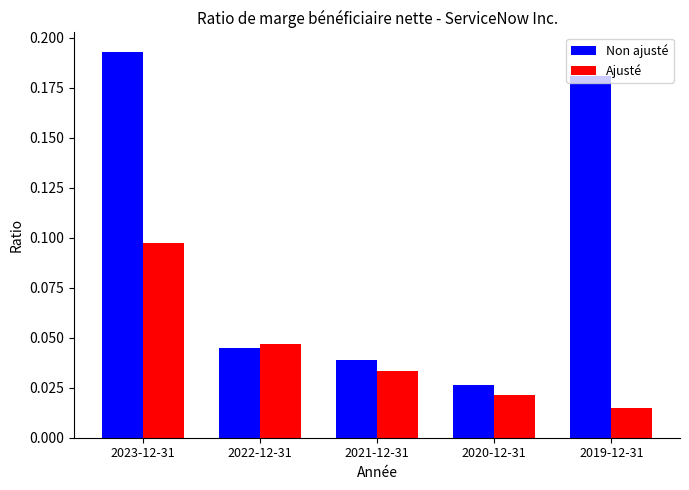

What is the label of the 4th bar from the right?

2022-12-31